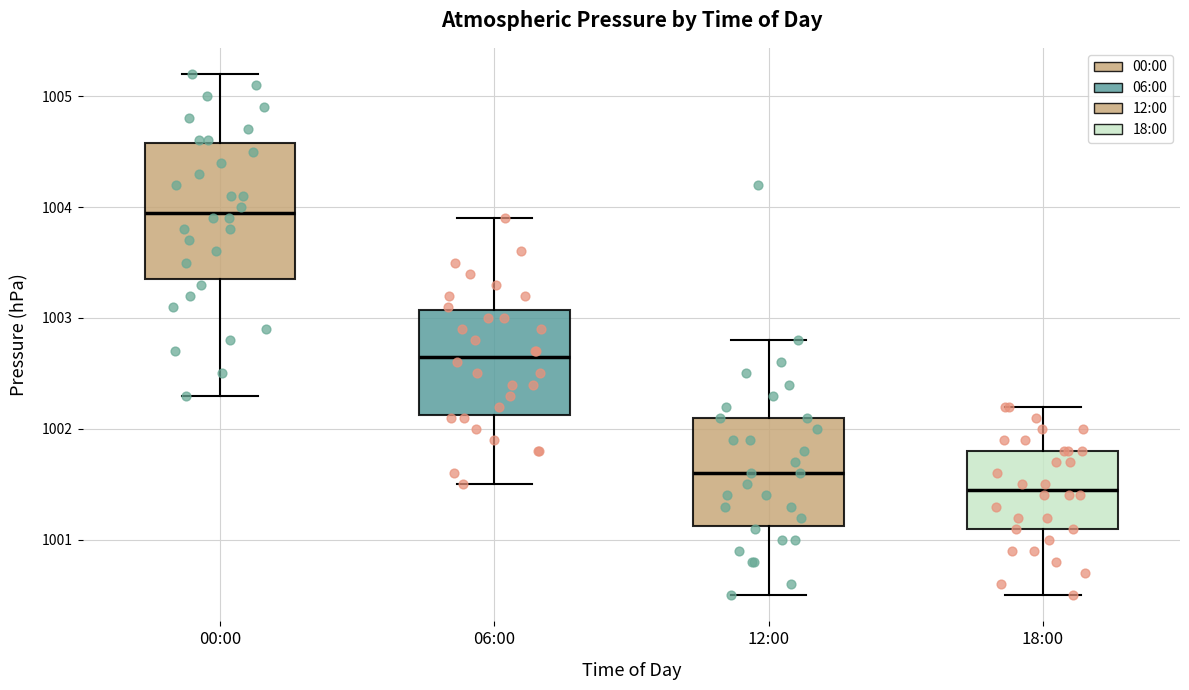

Where does the median line of the box for 06:00 sit on the y-axis? The values are not printed on the chart, so give them approximately, as read against the axis.

1002.7